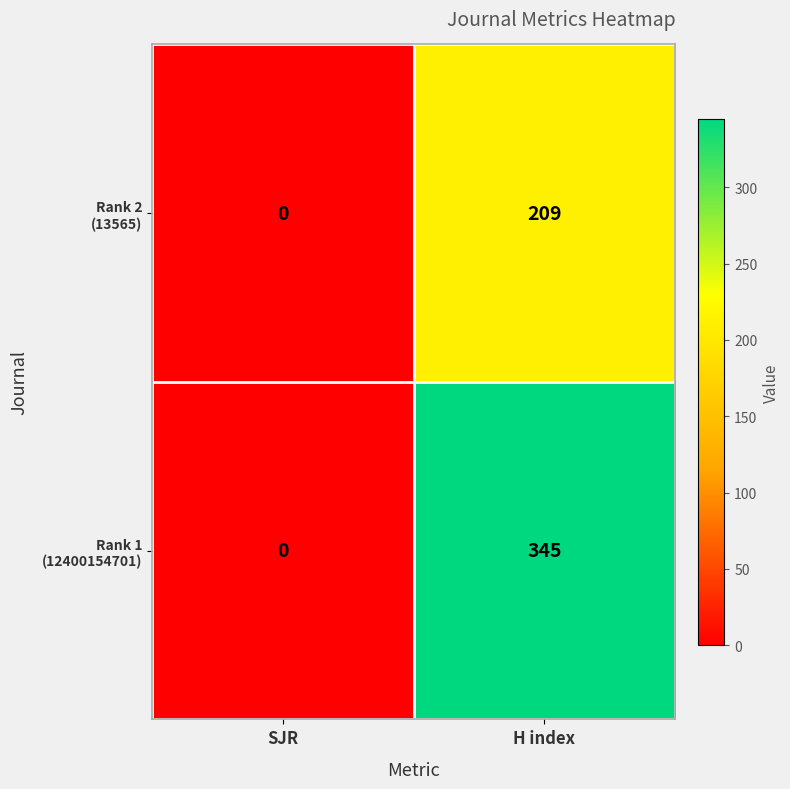

At which category is the sum across all series the highest?

H index